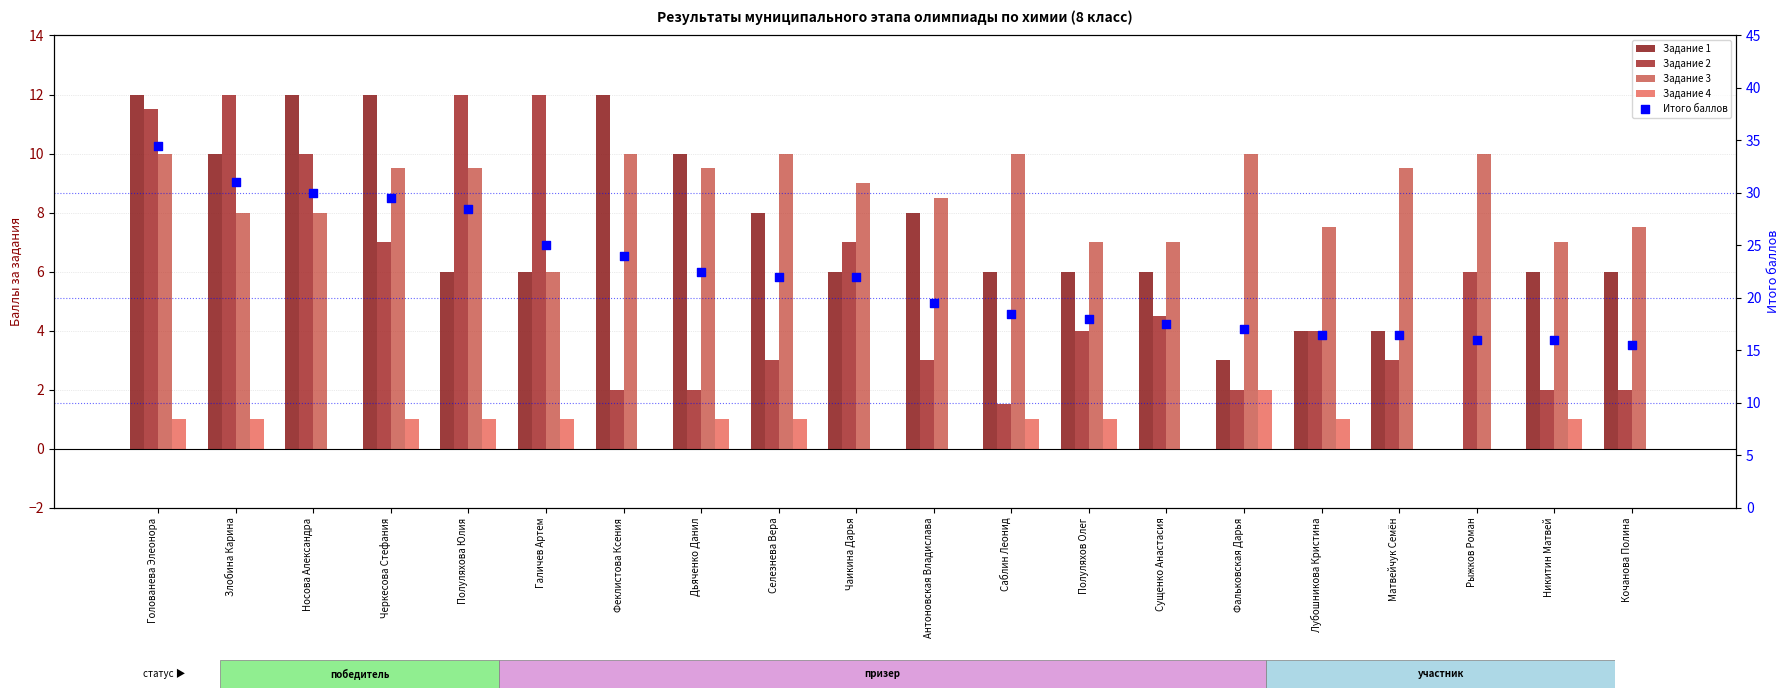

Which series has the widest spread of Y values?

Итого баллов